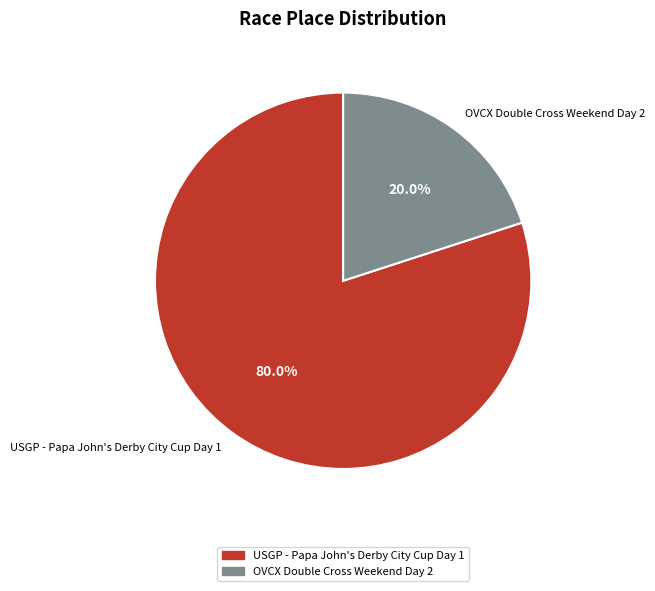

Is it true that OVCX Double Cross Weekend Day 2 is 27% of the pie?

False